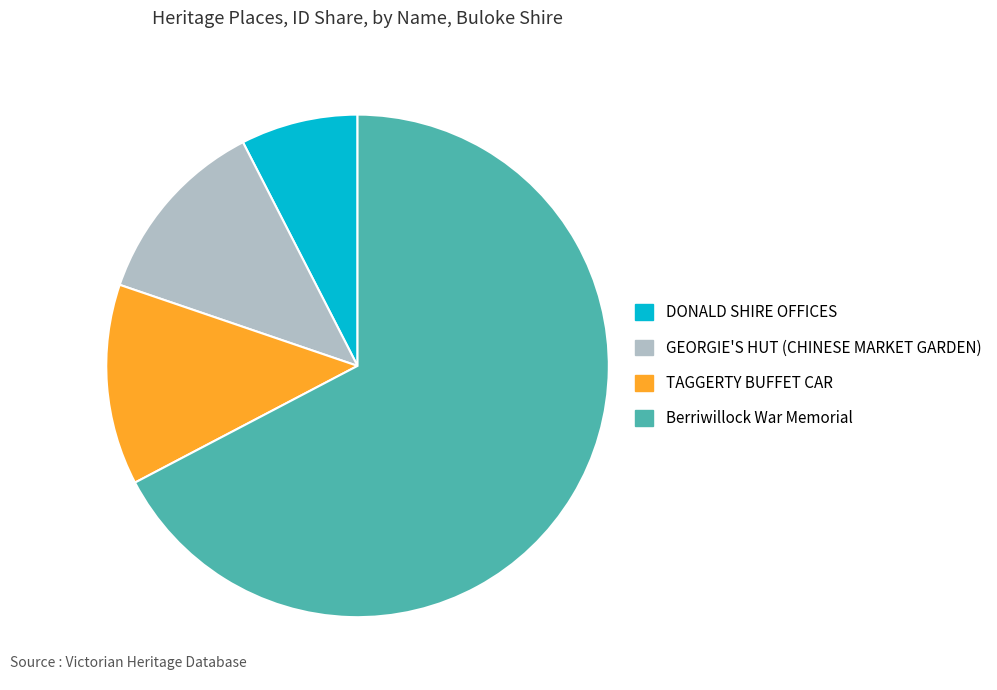

Does Berriwillock War Memorial represent more than half of the total?

Yes